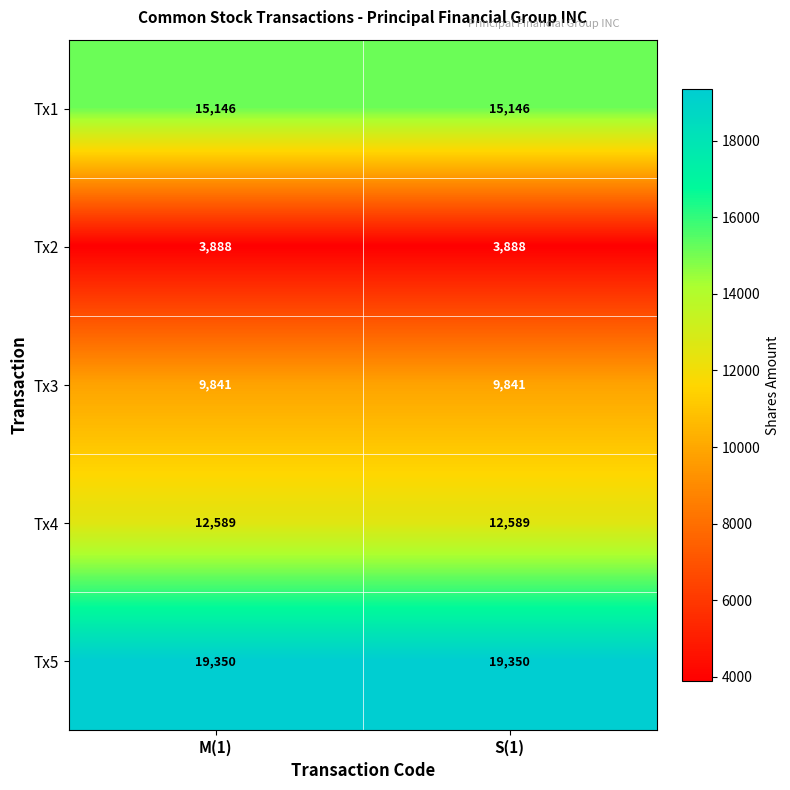

What is the sum of the Tx4 values at M(1) and S(1)?

25178